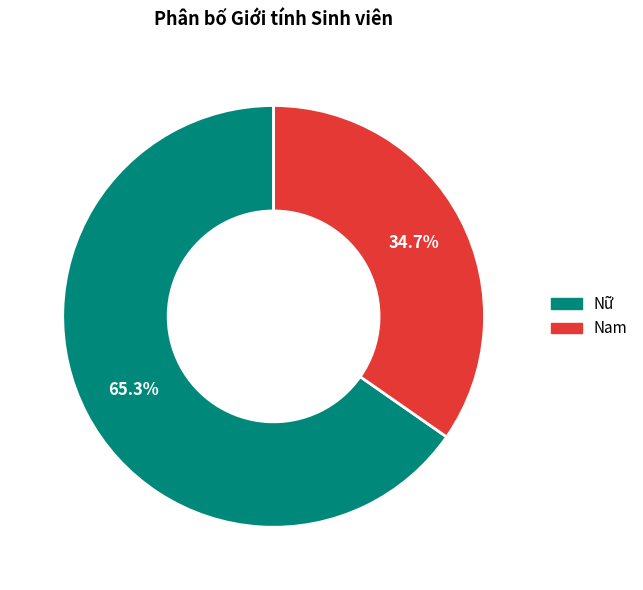

What percentage do Nam and Nữ together represent?

100.0%